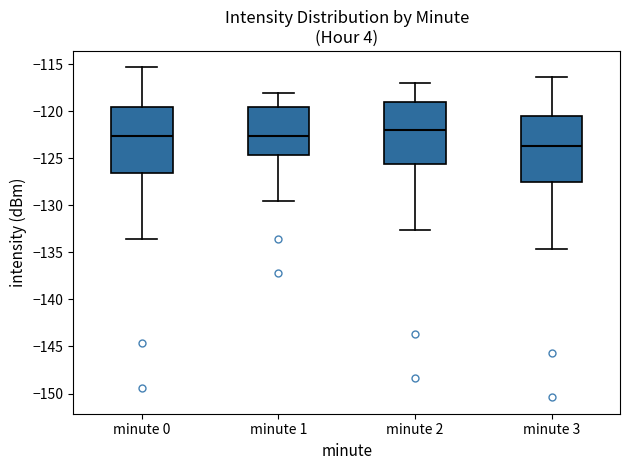

Reading left to right, transcribe this box plot: for each box, give where its median line is, the range the box spans, and where its two whiskers end, as read against the y-axis. The values are not printed on the chart, so give them approximately, as read against the axis.

minute 0: median -122.5, box -126.5 to -119.5, whiskers -133.5 to -115.5
minute 1: median -122.5, box -124.5 to -119.5, whiskers -129.5 to -118.0
minute 2: median -122.0, box -125.5 to -119.0, whiskers -132.5 to -117.0
minute 3: median -123.5, box -127.5 to -120.5, whiskers -134.5 to -116.5